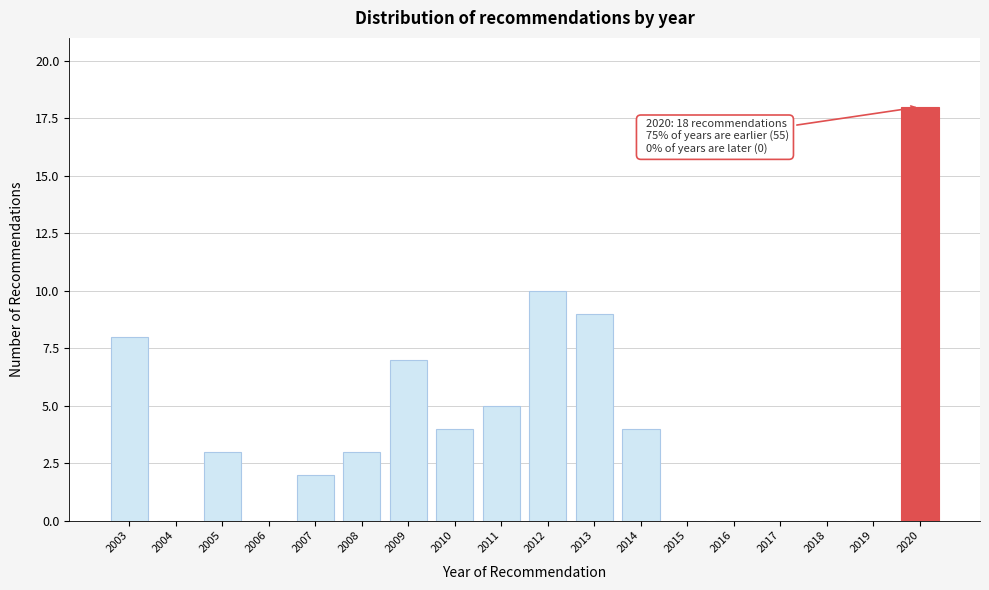

Reading left to right, extract all data points from this chart.

2003=8	2004=0	2005=3	2006=0	2007=2	2008=3	2009=7	2010=4	2011=5	2012=10	2013=9	2014=4	2015=0	2016=0	2017=0	2018=0	2019=0	2020=18